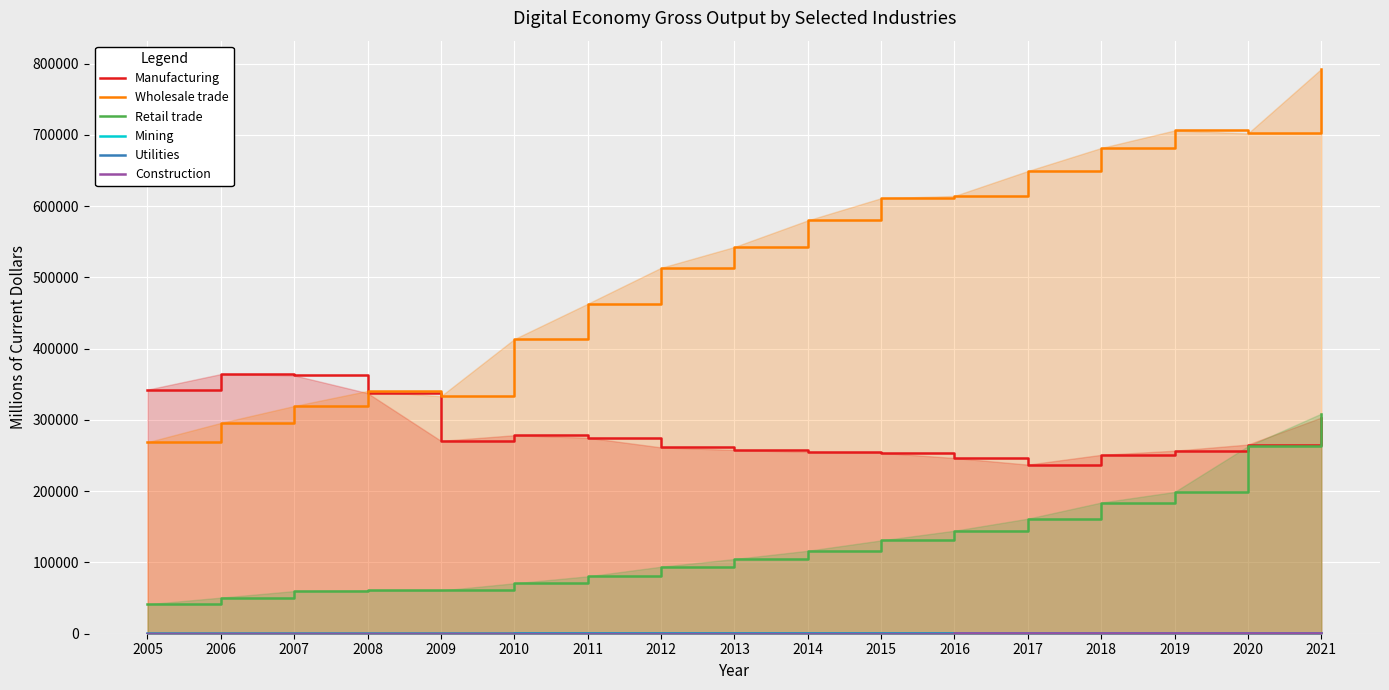

Reading right to left, extract all data points from this chart.

Manufacturing: 303348.8	265409.8	256806.5	250986.7	237285.0	246567.3	253847.1	255153.4	257865.1	261470.7	275026.4	278500.7	270631.3	337614.5	362464.4	364309.8	342472.8
Wholesale trade: 792532.0	701974.4	706181.8	681577.0	649239.8	614269.2	611125.3	579976.1	542648.0	513444.3	462971.3	413413.4	333292.9	340683.9	319537.5	295779.4	268710.4
Retail trade: 308817.8	263137.7	198909.1	184026.3	161404.0	144501.8	130892.2	116386.2	104802.3	94013.1	80490.1	70738.2	60671.4	60665.2	59844.4	50637.1	41385.7
Mining: 564.3	502.0	599.2	562.1	477.9	500.9	571.1	665.4	547.6	540.0	441.0	355.0	275.0	294.7	283.9	228.3	193.5
Utilities: 460.1	417.2	444.3	478.2	507.3	498.9	488.1	438.7	416.2	421.7	445.6	449.7	515.4	516.1	445.0	364.1	402.3
Construction: 422.5	482.0	500.1	387.4	410.5	333.9	254.9	239.0	233.5	217.6	168.9	163.7	201.1	201.1	180.8	167.0	171.3